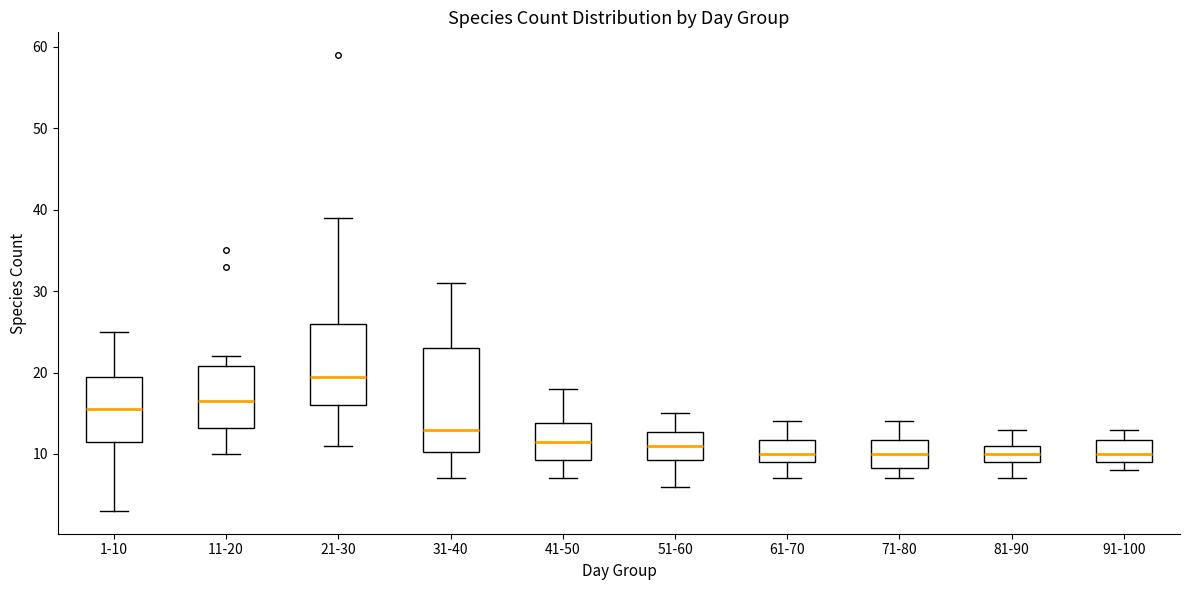

Where is the lower edge of the box for 51-60 on the y-axis? The values are not printed on the chart, so give them approximately, as read against the axis.

9